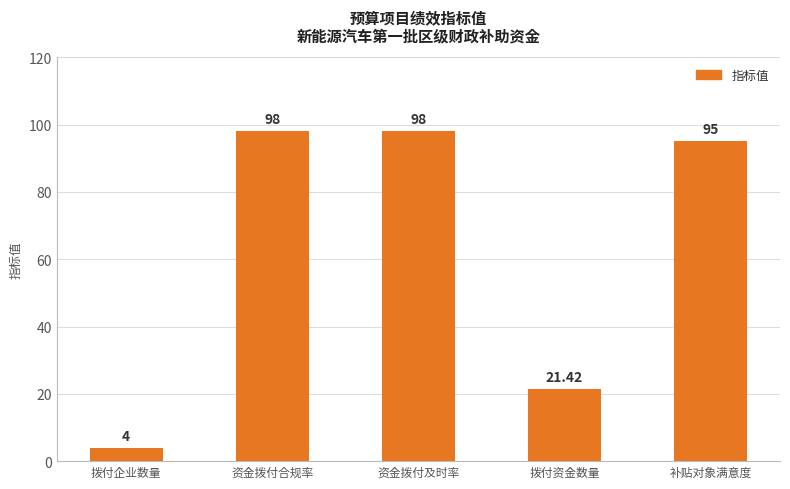

What is the change in value from 拨付企业数量 to 补贴对象满意度?

+91.0